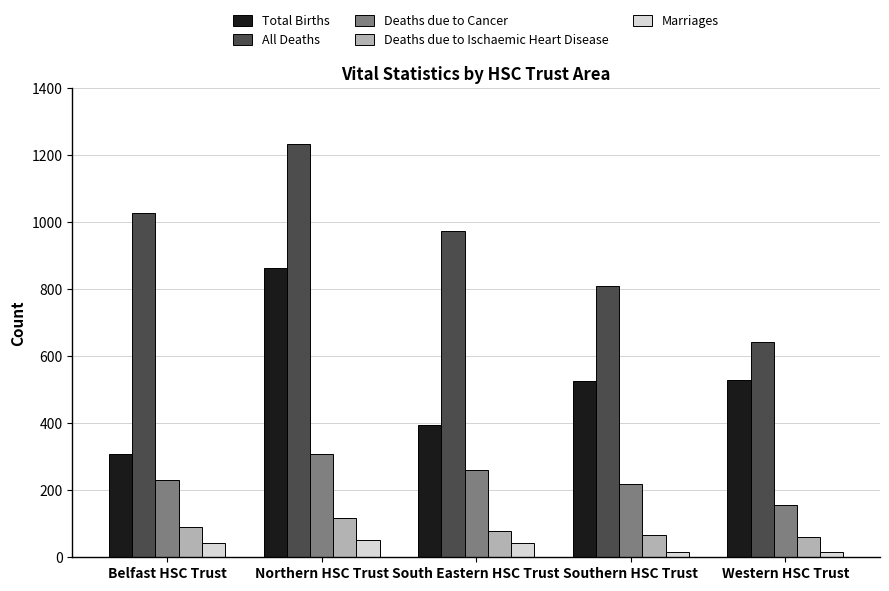

The Total Births series shows 308 at Belfast HSC Trust. True or false?

True